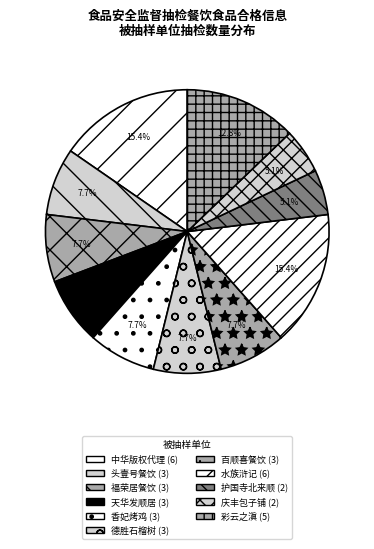

Which slice is the largest?

中华版权代理有限公司